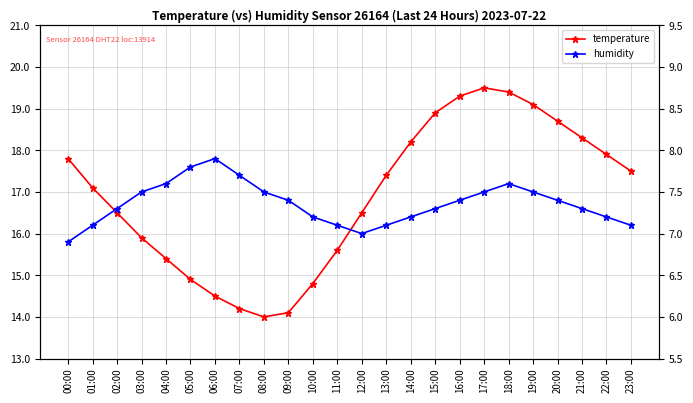

List the series in order of their overall mean, highest first.

temperature, humidity